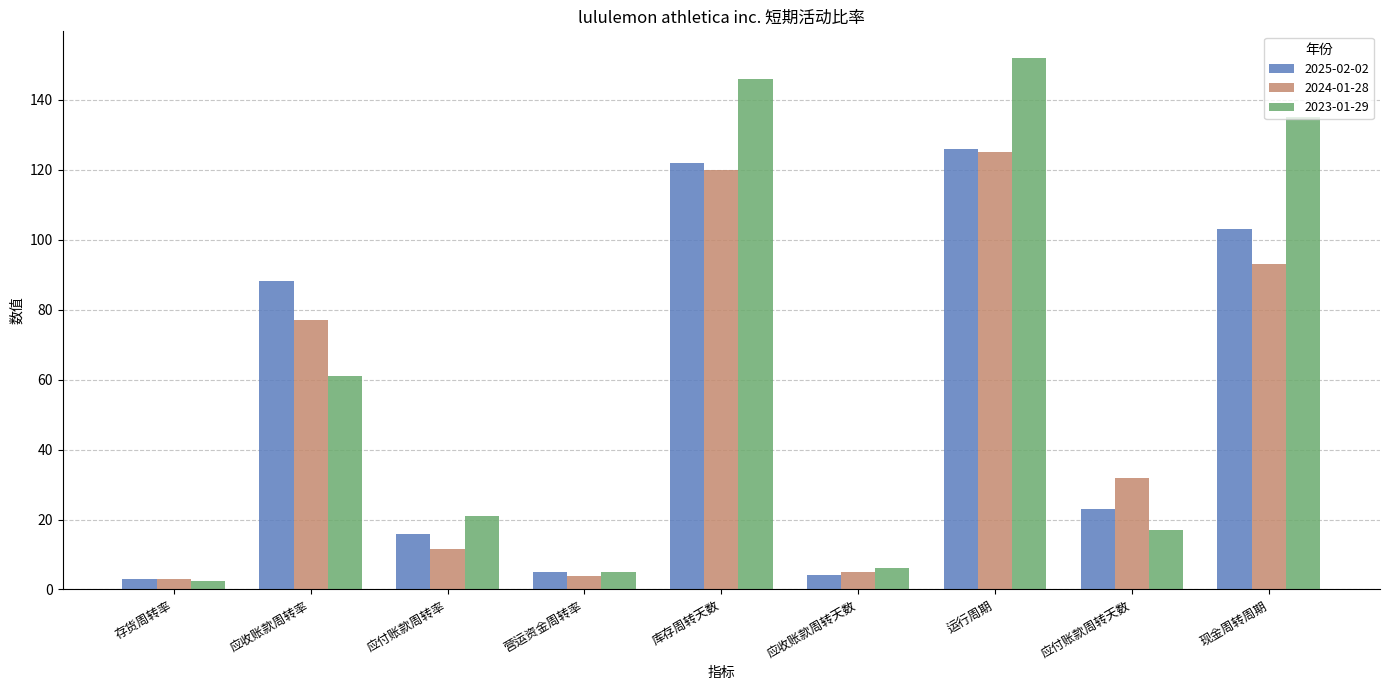

What is the sum of all 2023-01-29 values?

545.3